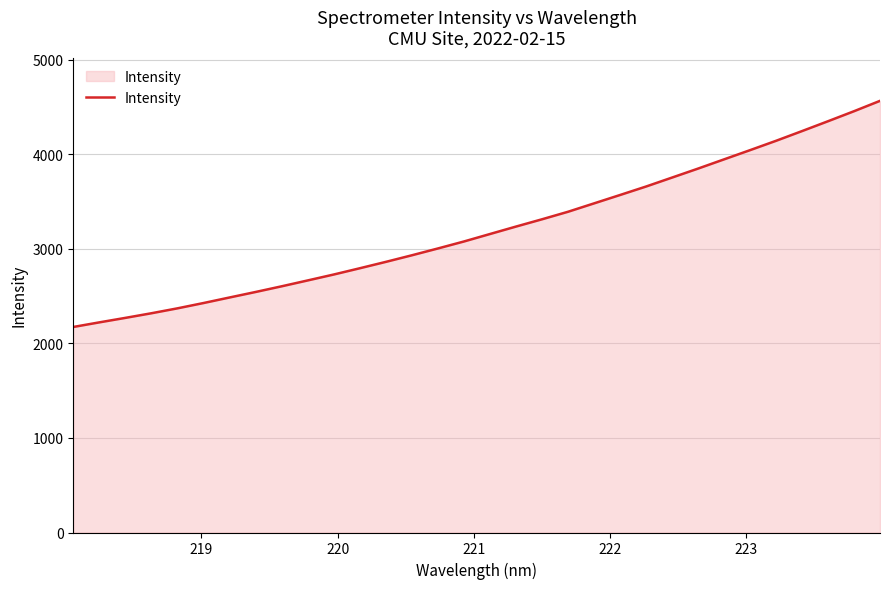

What is the difference between the second highest and second lowest values?

2233.0